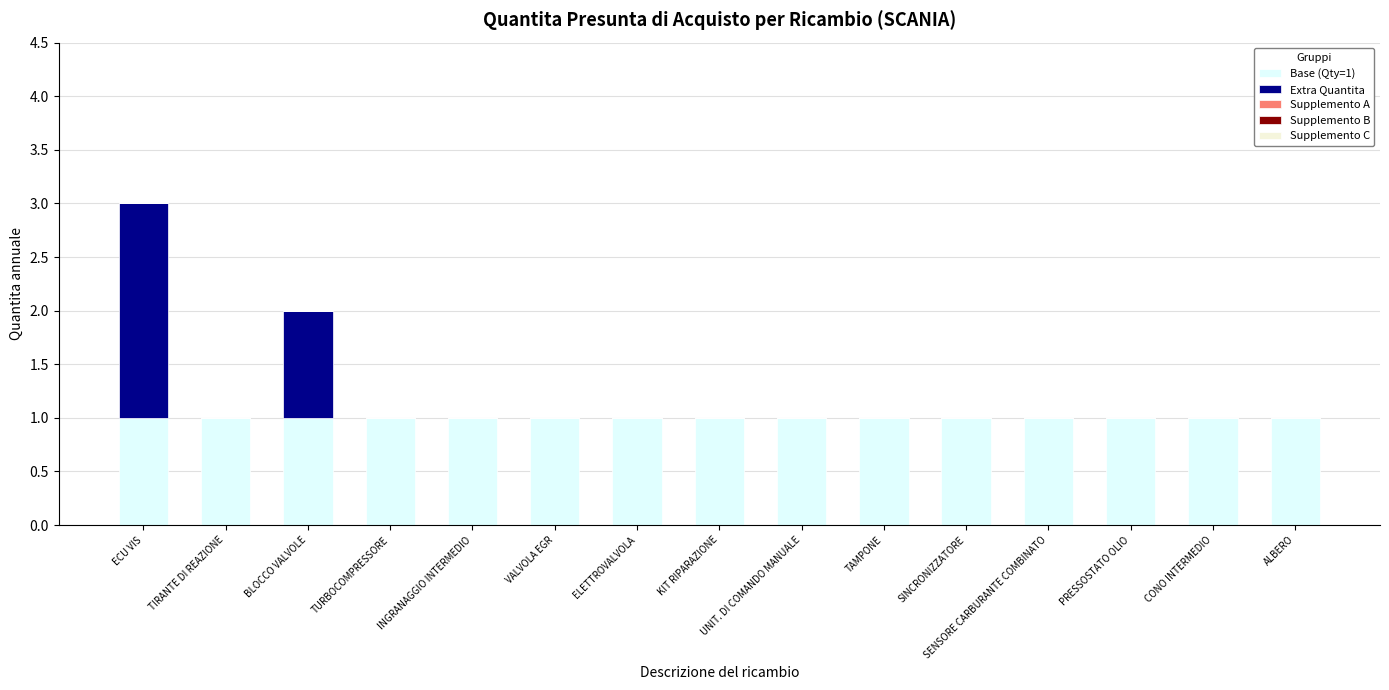

At which category is the sum across all series the highest?

ECU VIS